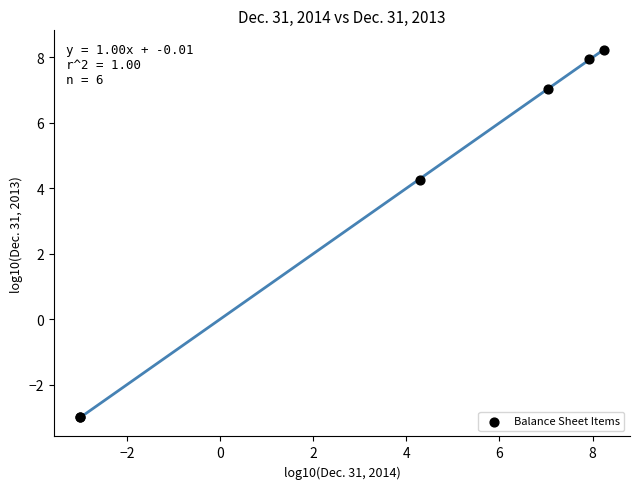

What Y value in the scatter plot is closest to 2?

4.2